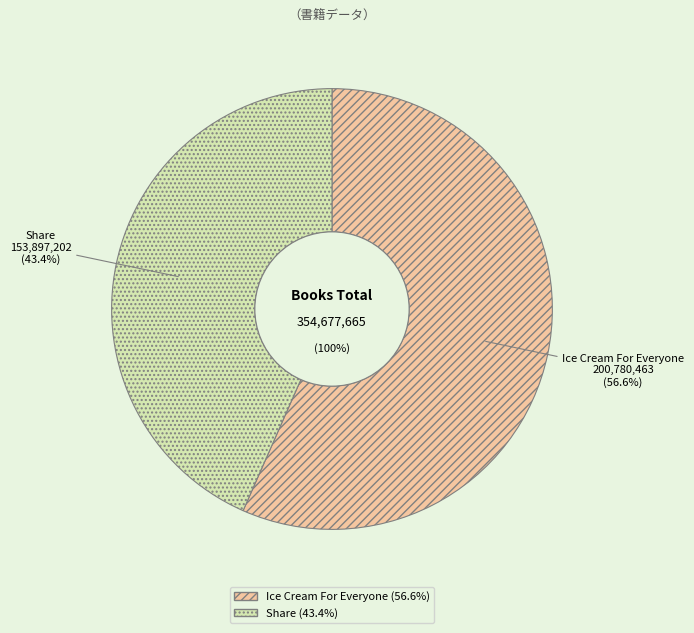

How many segments does this pie chart have?

2